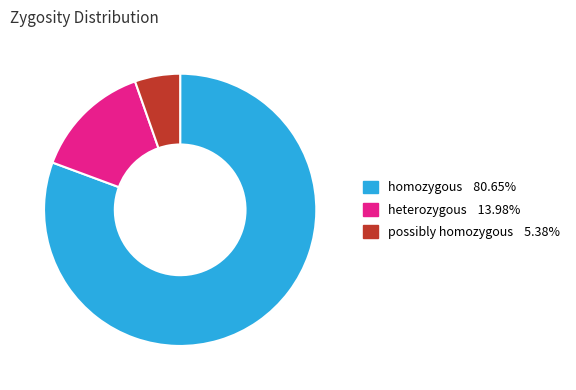

Is there any slice that represents more than half of the pie?

Yes